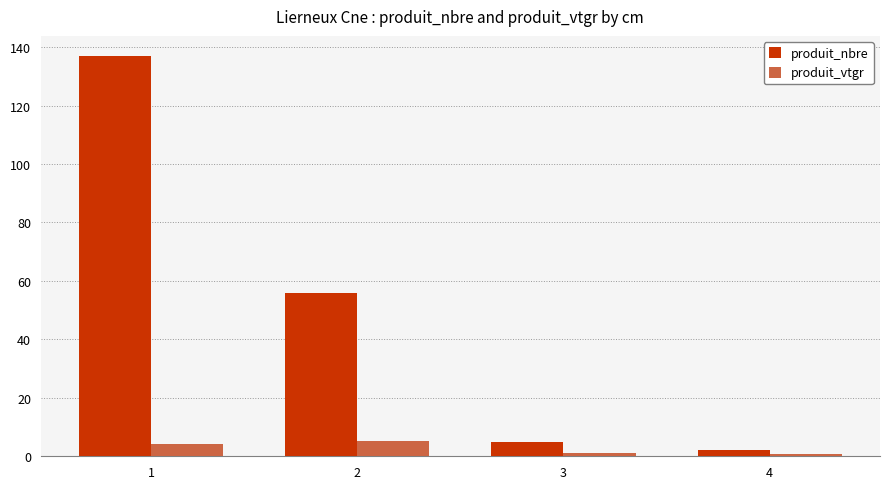

Does the chart contain any negative values?

No